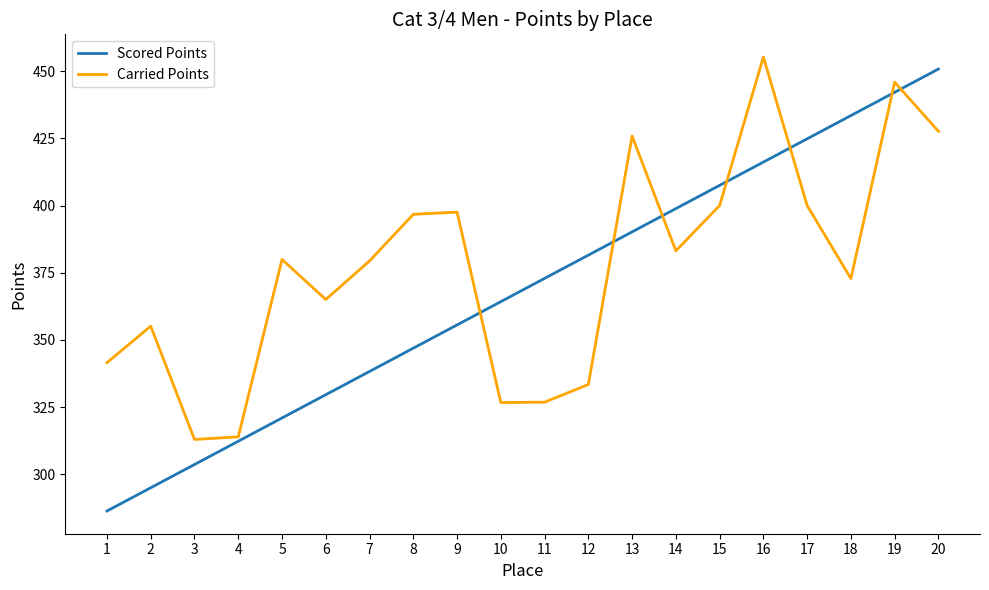

How many lines are shown in the chart?

2